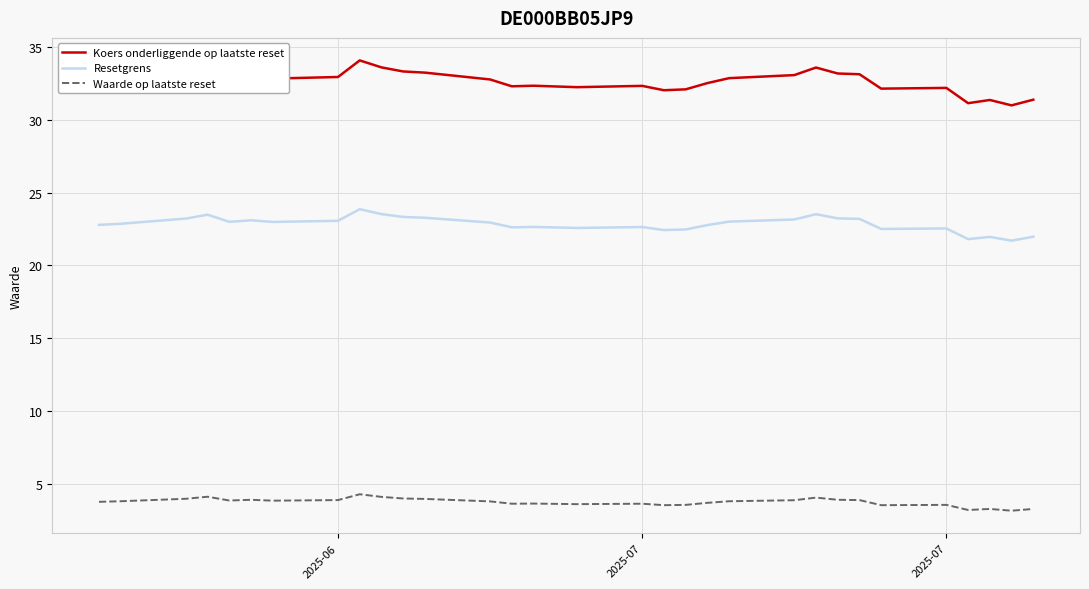

How many series are shown in this chart?

3